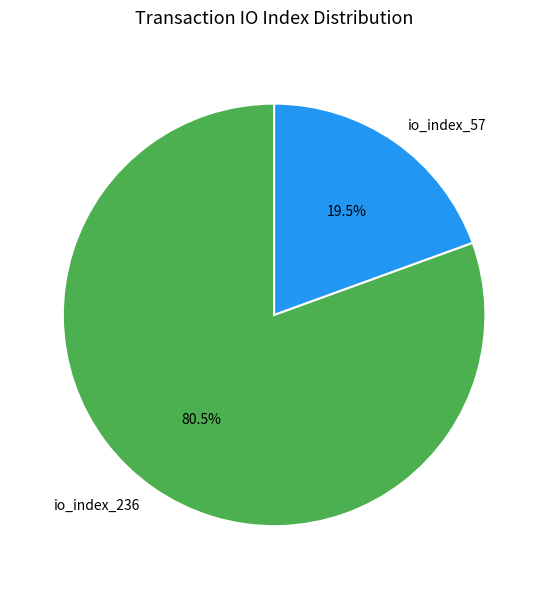

Which slice is the smallest?

io_index_57